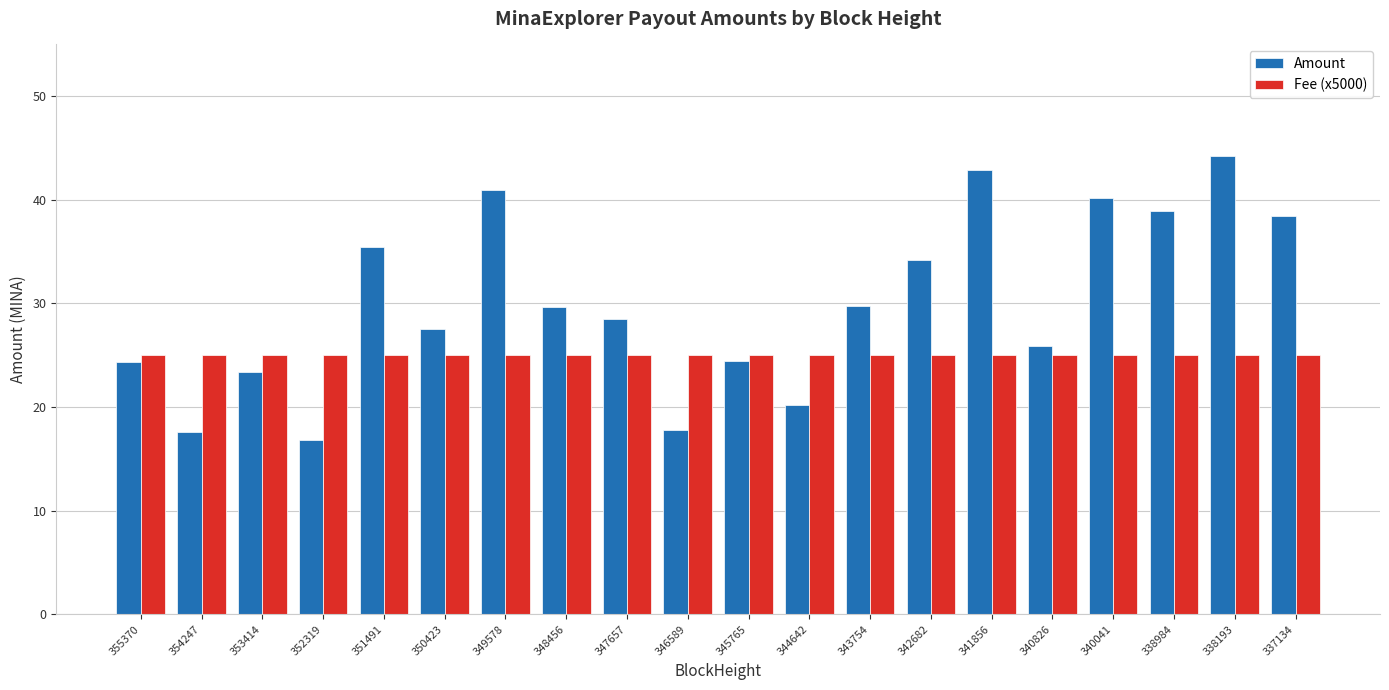

At which label does Amount first exceed 29?

351491